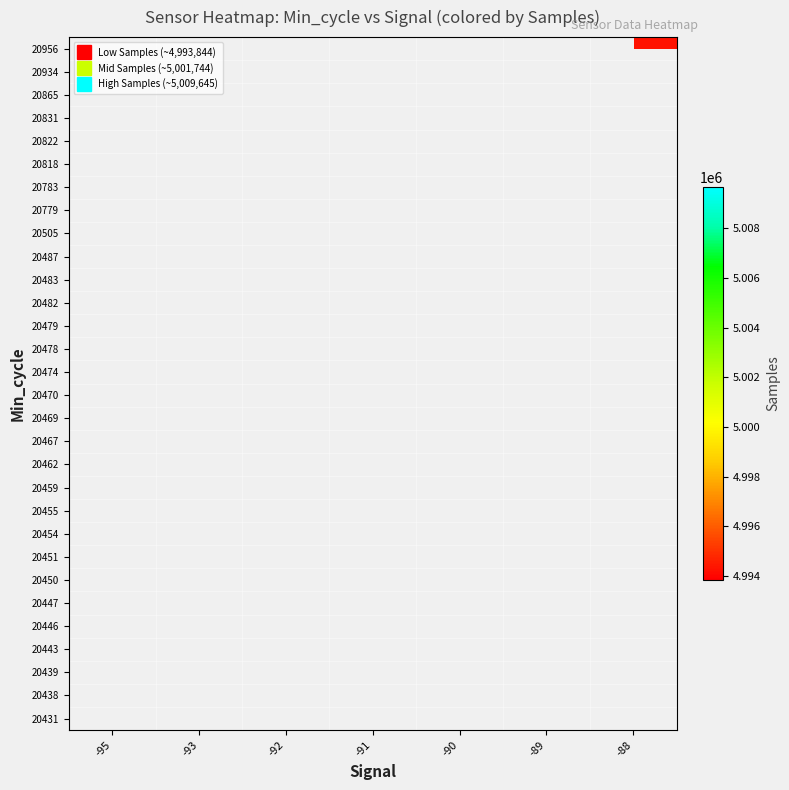

How many categories are shown in the chart?

7